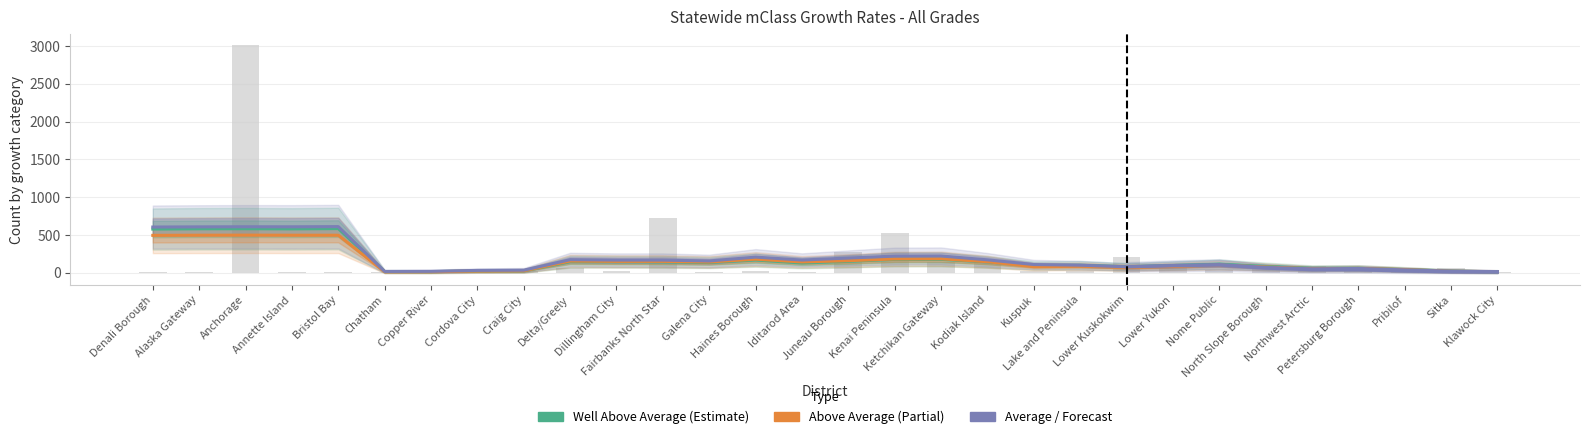

What value does the Well Above Average series have at Chatham?

6